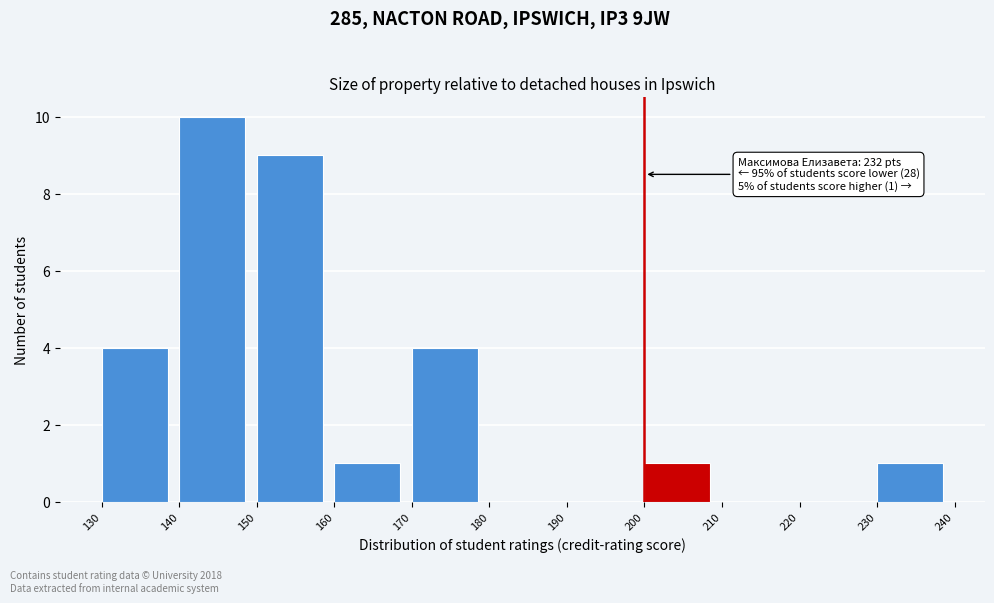

Over which range of the x-axis is the bar tallest?

140 to 150